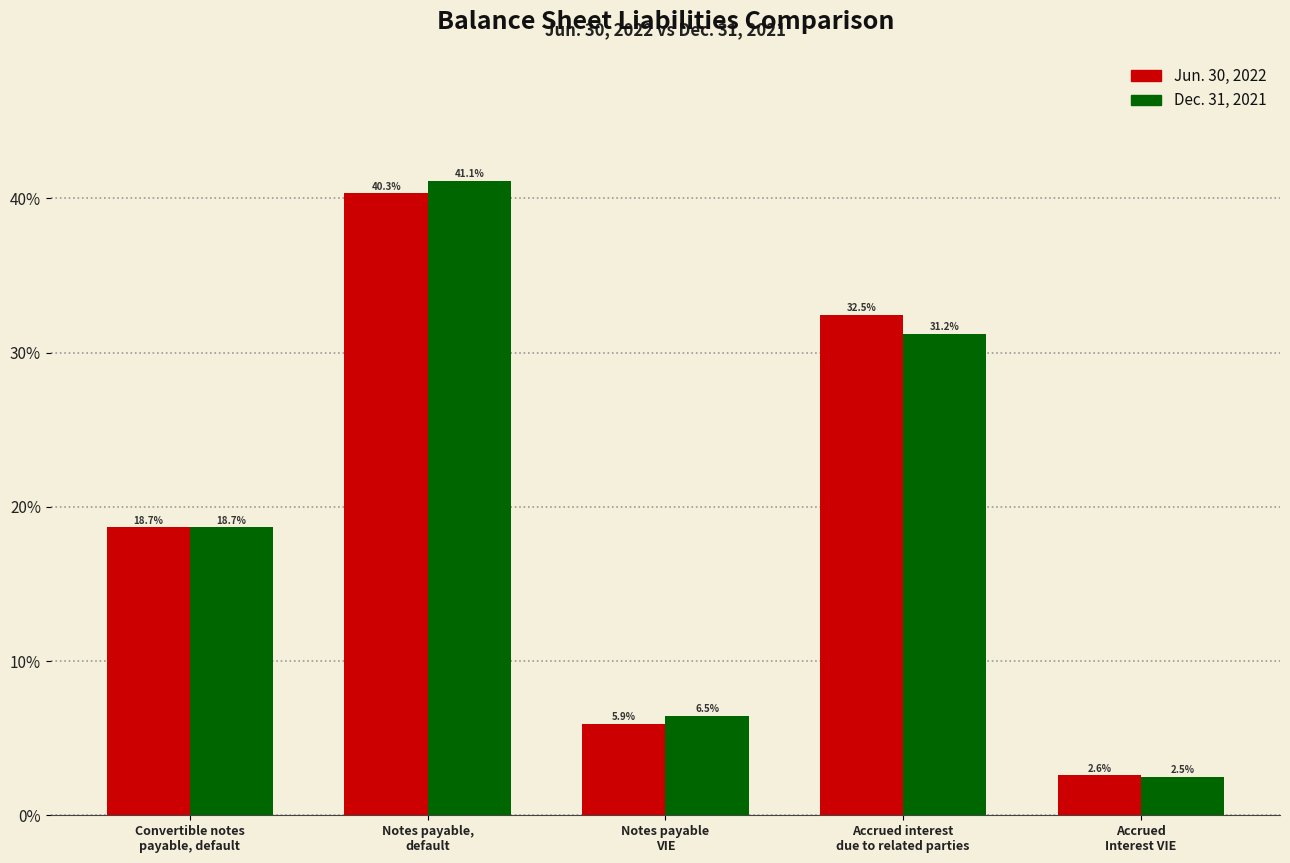

Reading left to right, what are all the values shown in this chart?

Jun. 30, 2022: 18.7	40.3	5.9	32.5	2.6
Dec. 31, 2021: 18.7	41.1	6.5	31.2	2.5